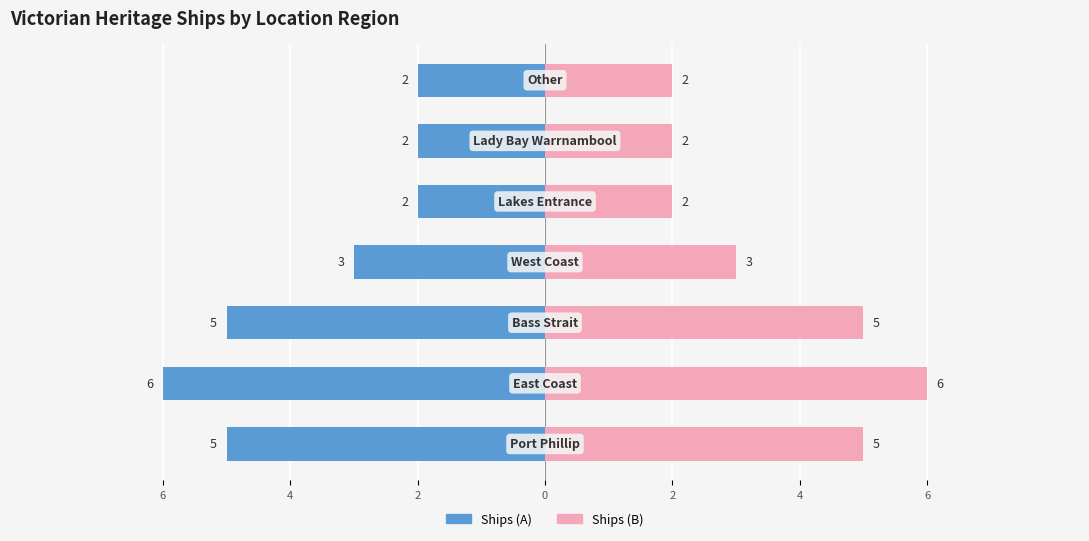

What is the sum of the Count (Right) values at 6 and 2?

7